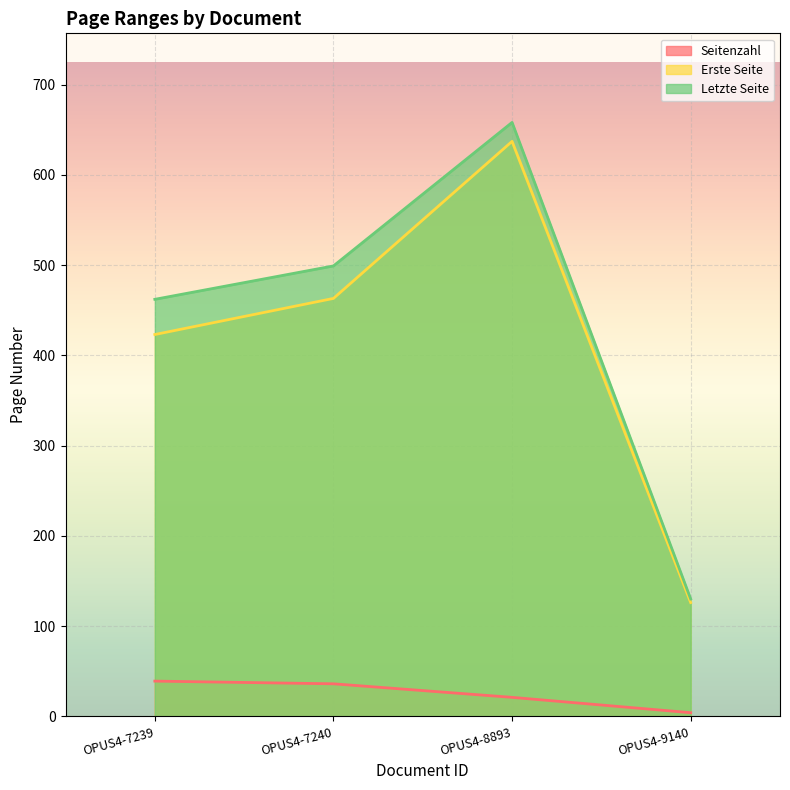

How many interior local peaks does the Erste Seite series have?

1